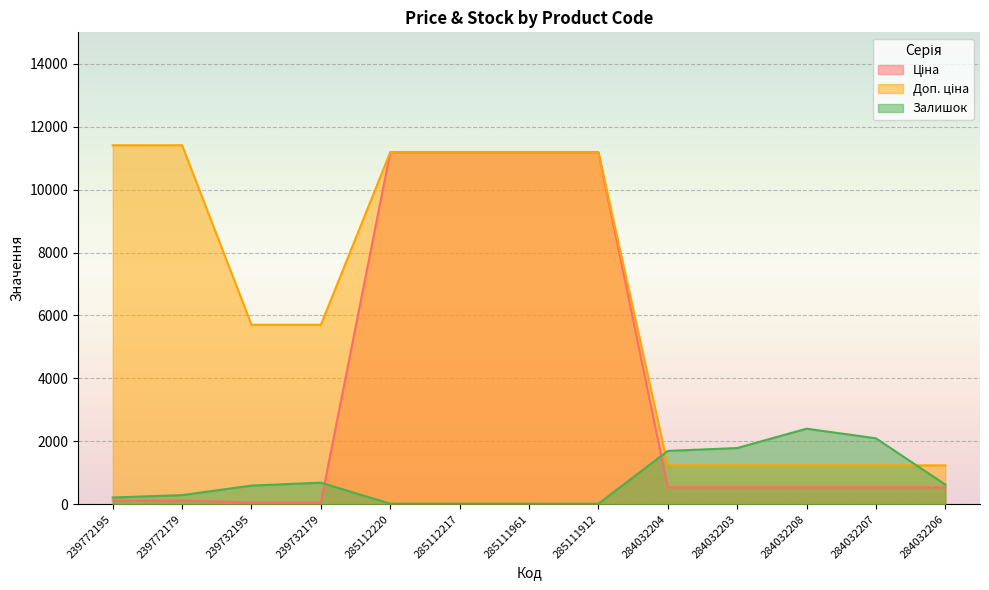

What is the total value across all series at 239732195?

6355.1